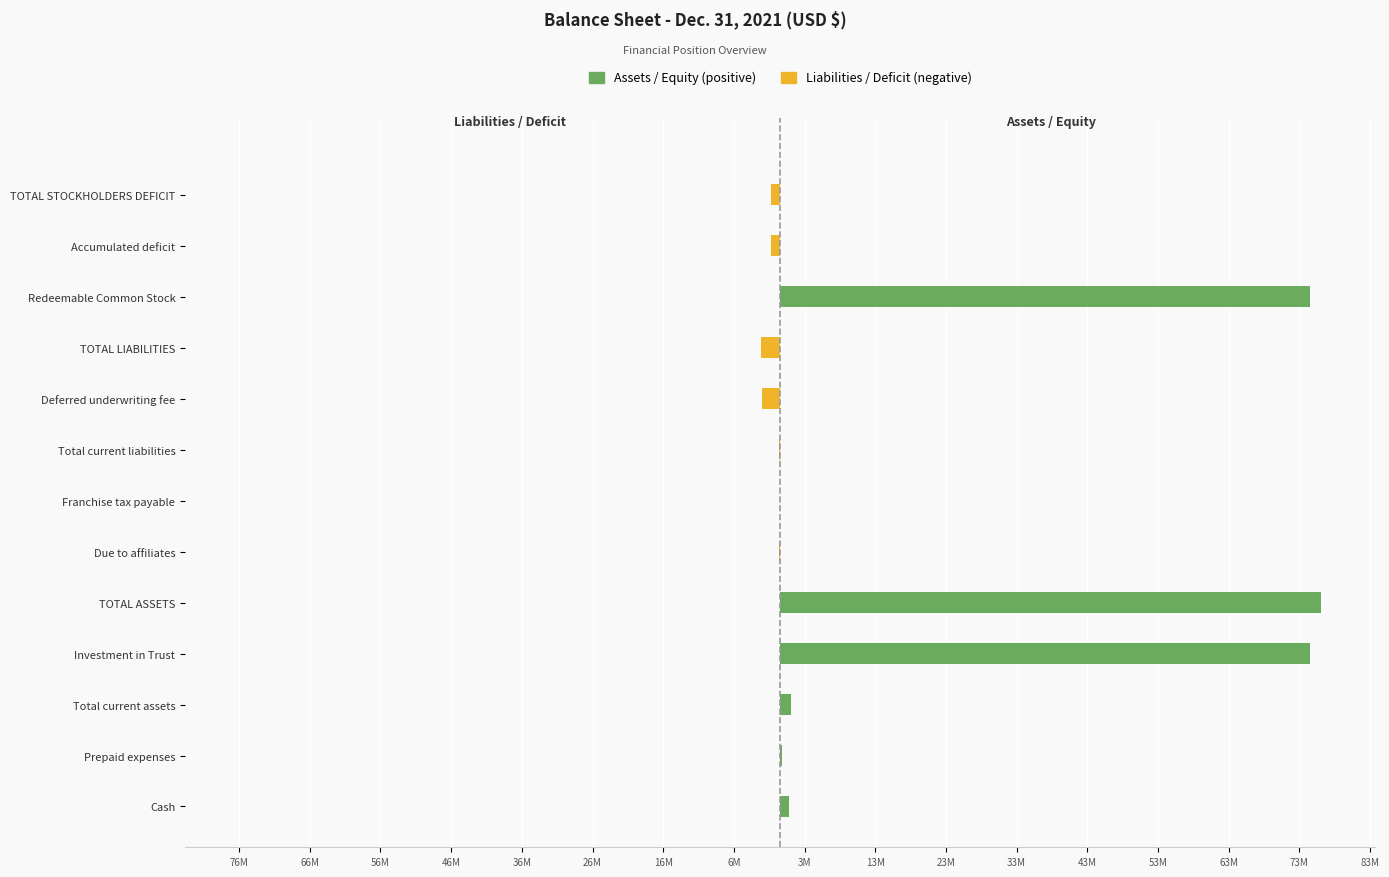

Is it true that Liabilities / Deficit (negative) equals -1275332 at TOTAL LIABILITIES?

False